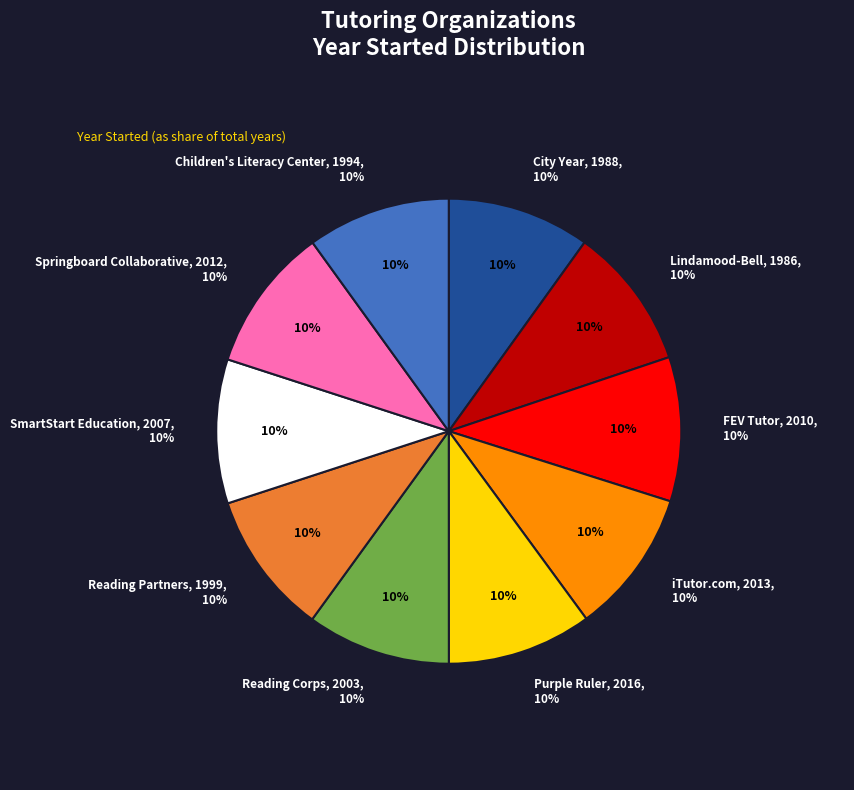

Which category has the smallest portion of the pie?

Lindamood-Bell